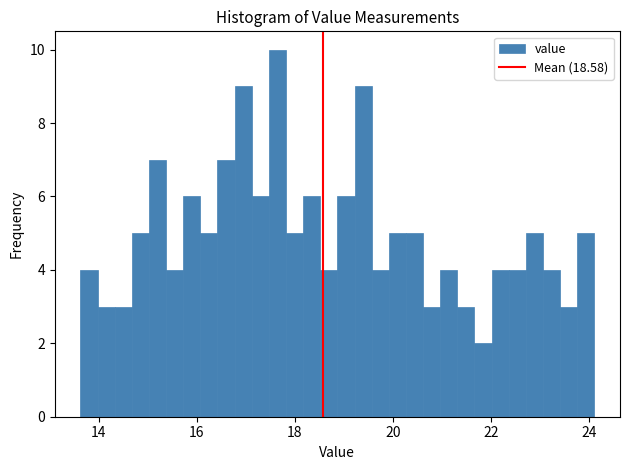

Read against the x-axis, roughly where is the centre of the tallest bar?

17.6